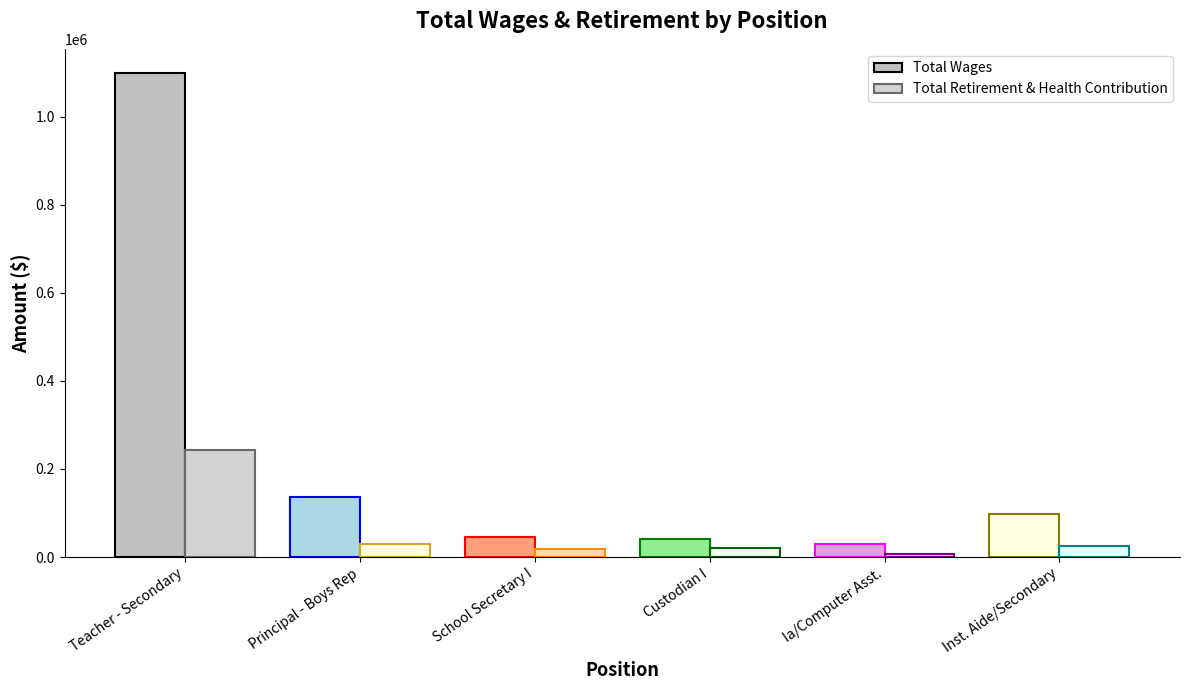

How many data points does each series have?

6